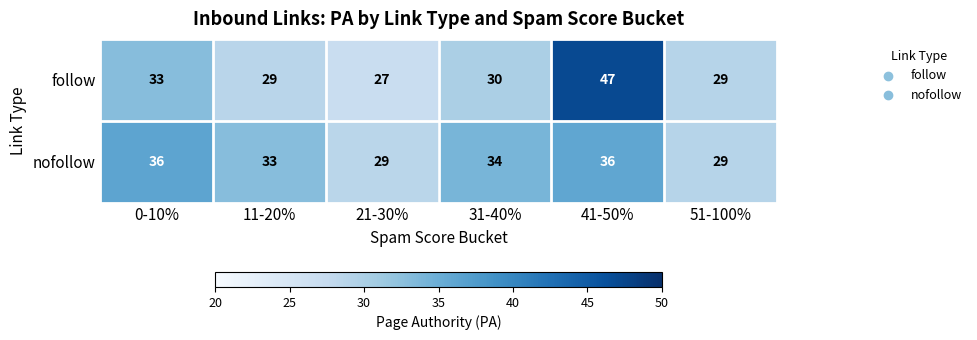

What is the sum of all nofollow values?

197